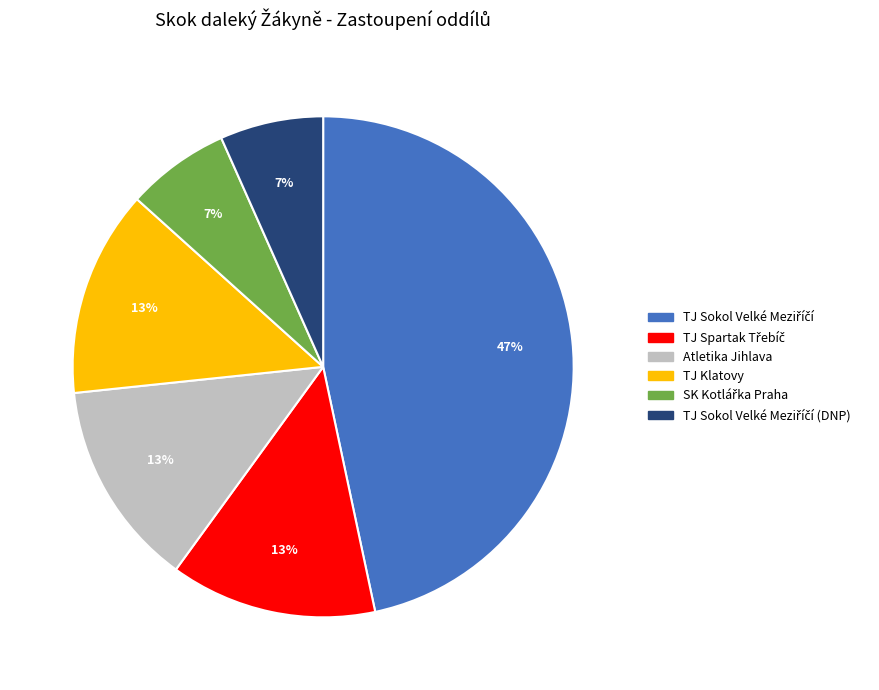

To the nearest percent, what is the difference between the largest and smallest slice percentages?

40%